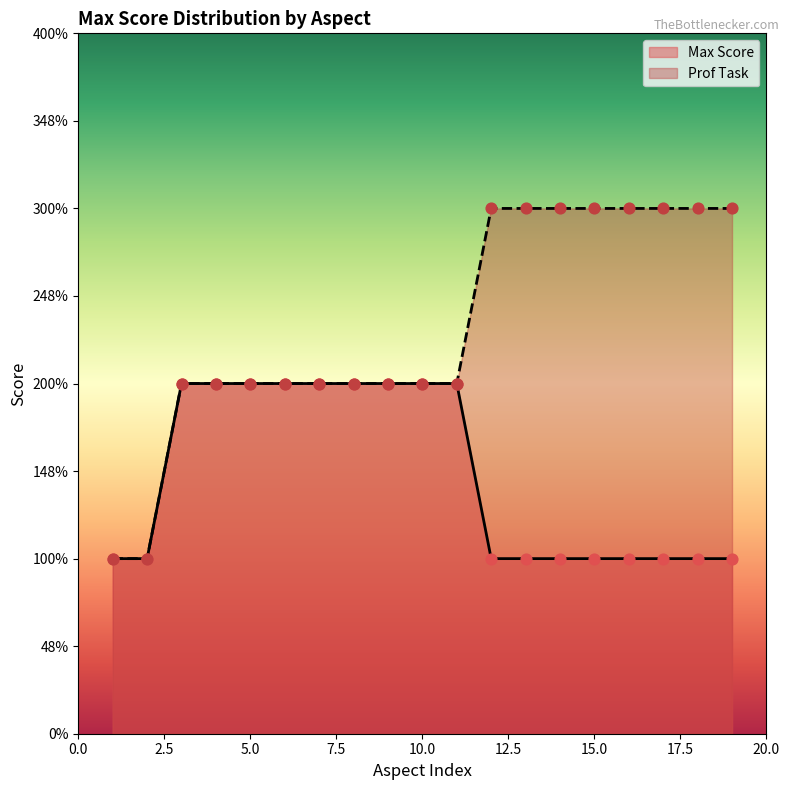

Which series reaches the maximum Y coordinate?

Prof Task